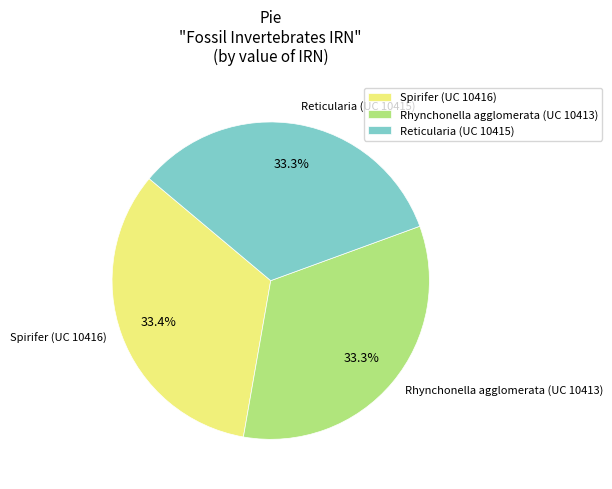

The Reticularia (UC 10415) slice represents 33% of the pie. True or false?

True